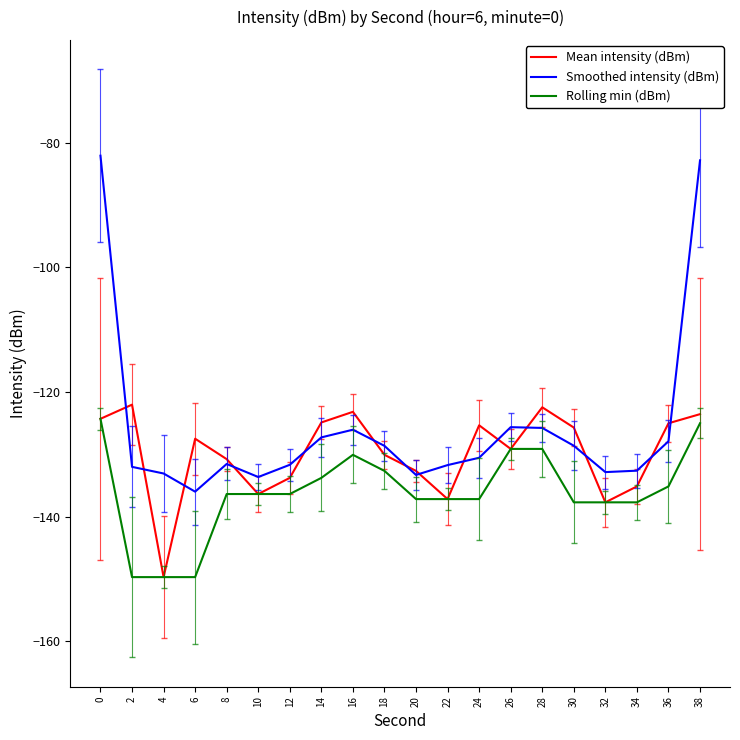

True or false: Rolling min (dBm) has a value of -81.0 at 22.

False